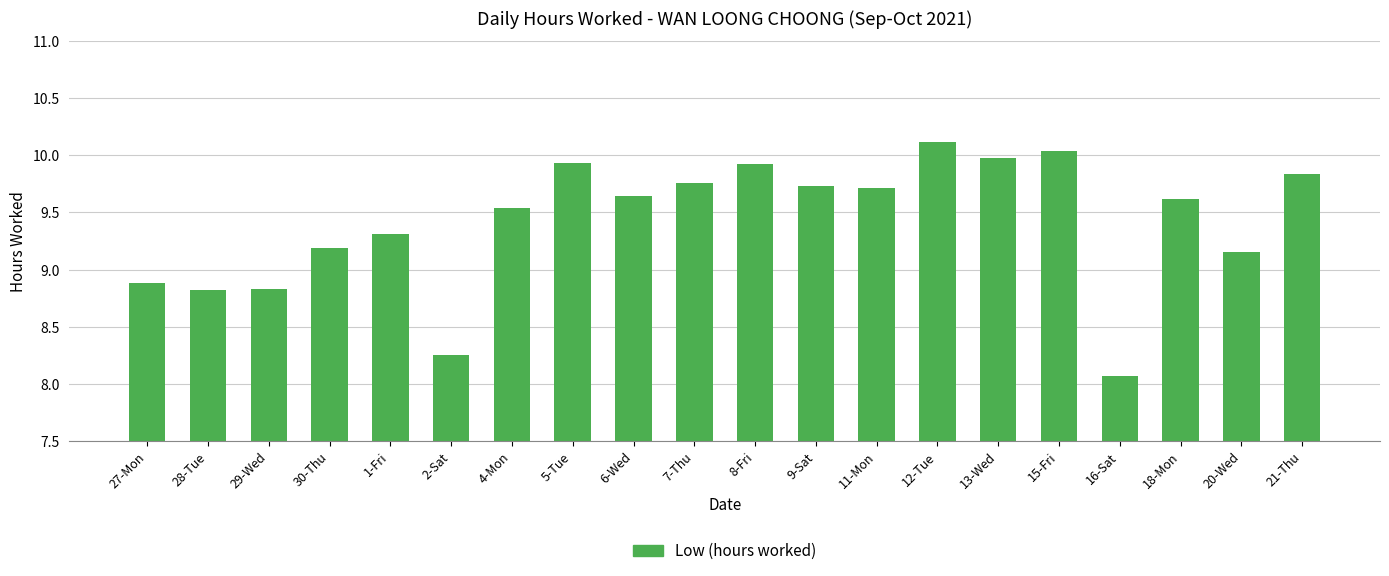

Count the number of data series in this chart.

1